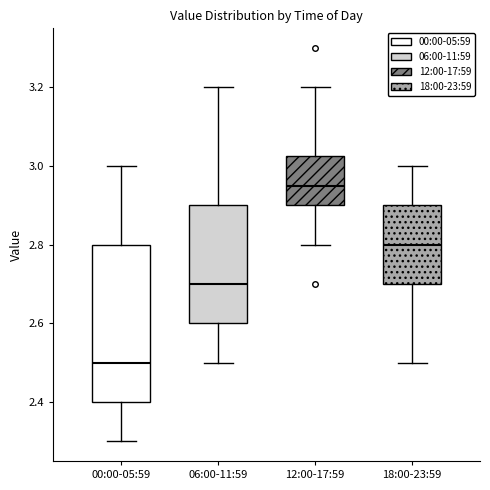

Where does the lower whisker of the box for 12:00-17:59 end on the y-axis? The values are not printed on the chart, so give them approximately, as read against the axis.

2.80